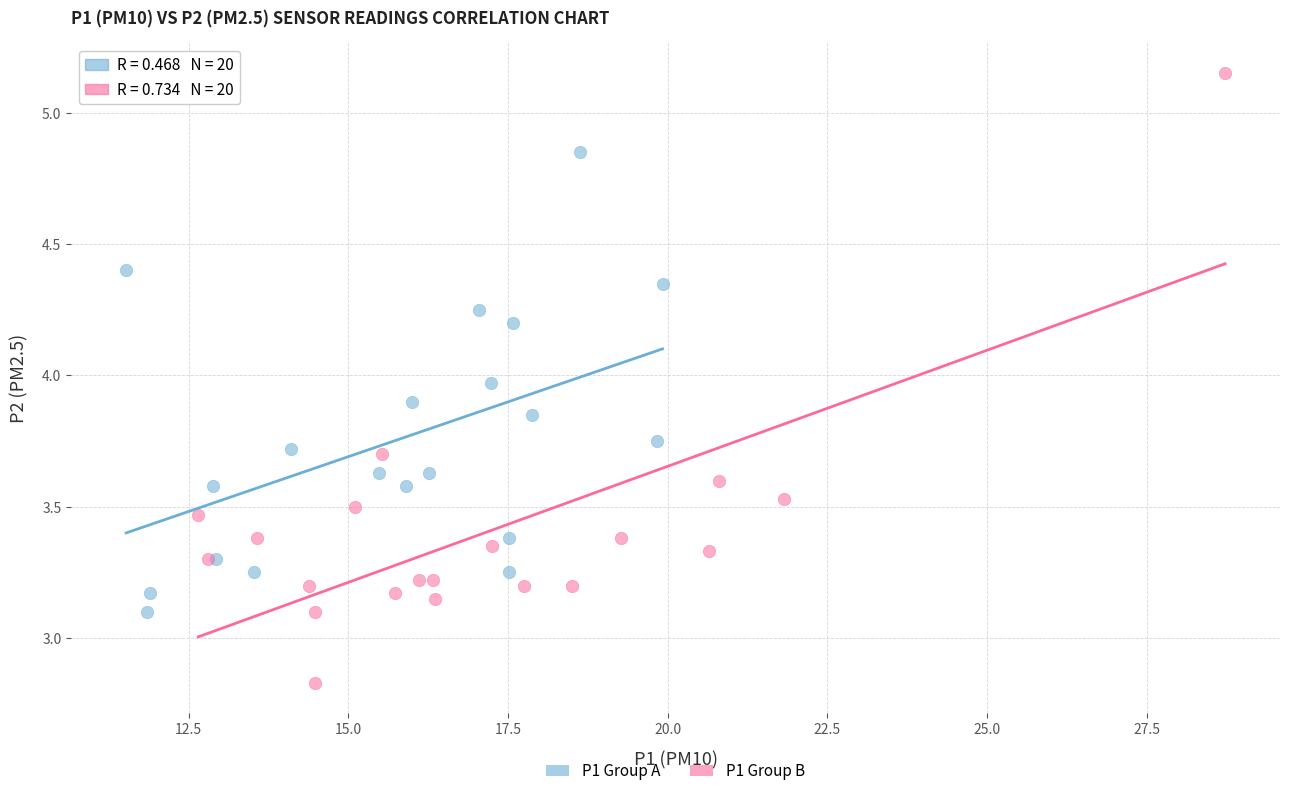

Which series contains the lowest Y value?

P1 Group B